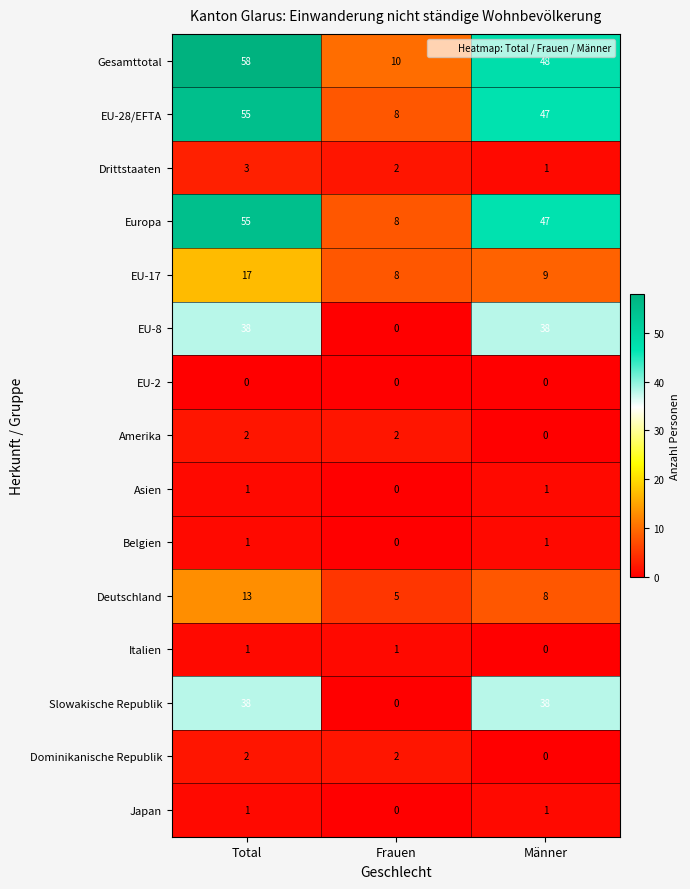

At which category is the sum across all series the highest?

Total